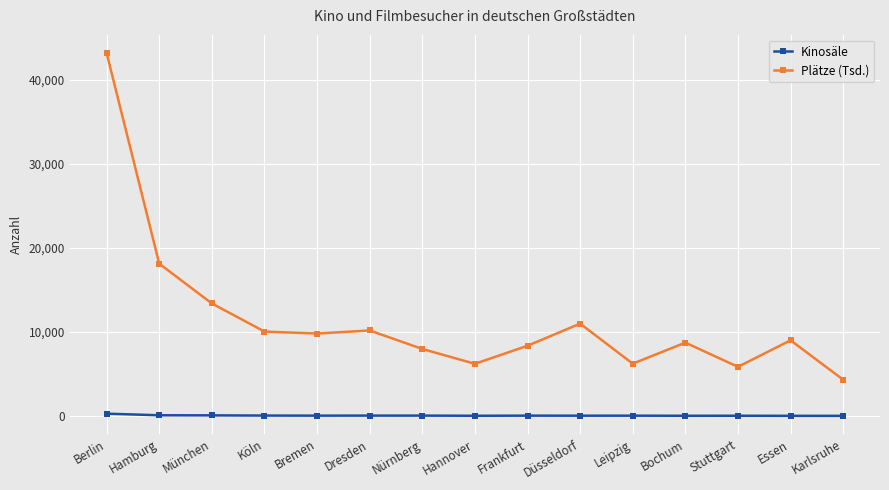

Which series has the widest spread of values?

Plätze (Tsd.)